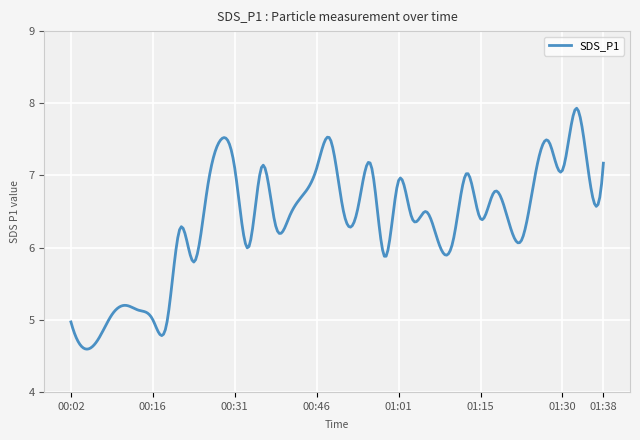

What is the difference between the maximum and minimum values?

3.3